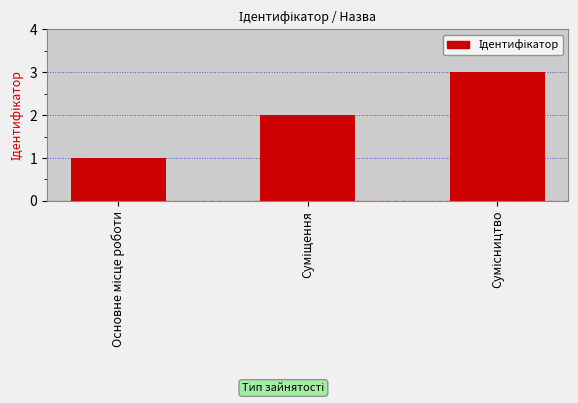

What is the sum of all values?

6